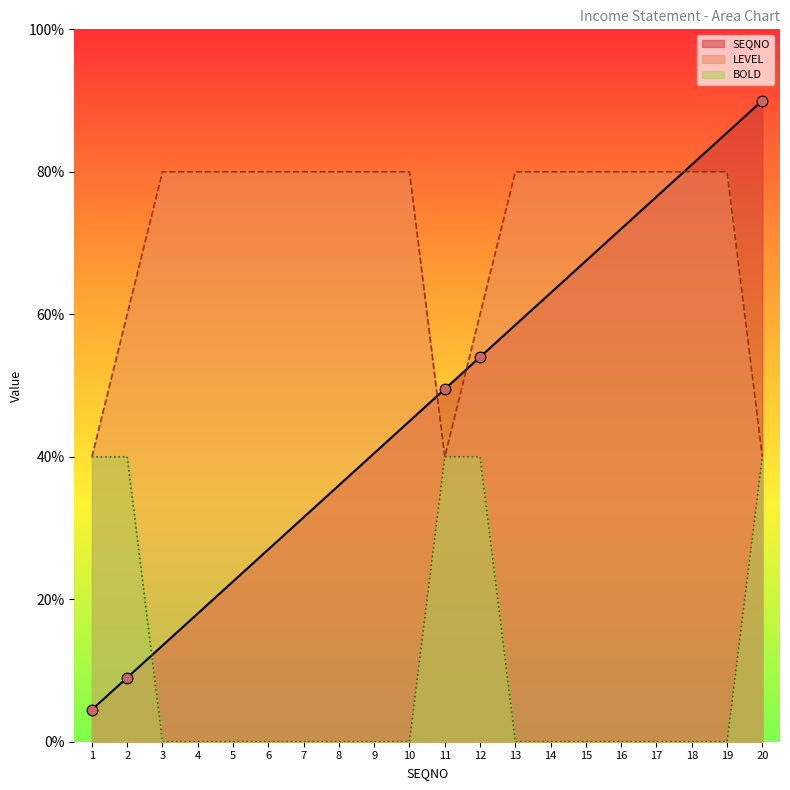

Which series contains the highest Y value?

SEQNO